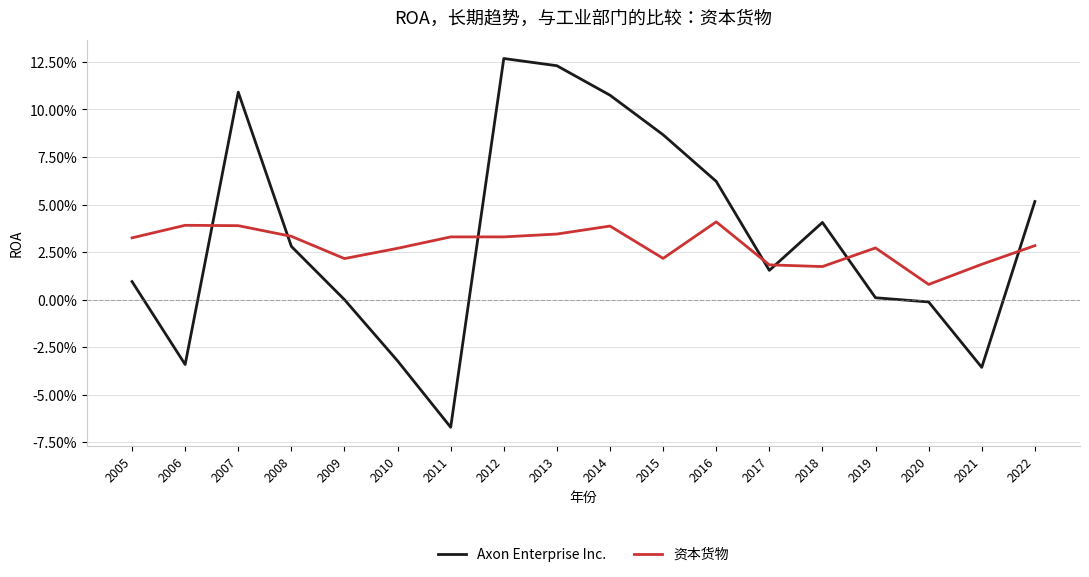

What is the minimum value shown in the chart?

-0.1